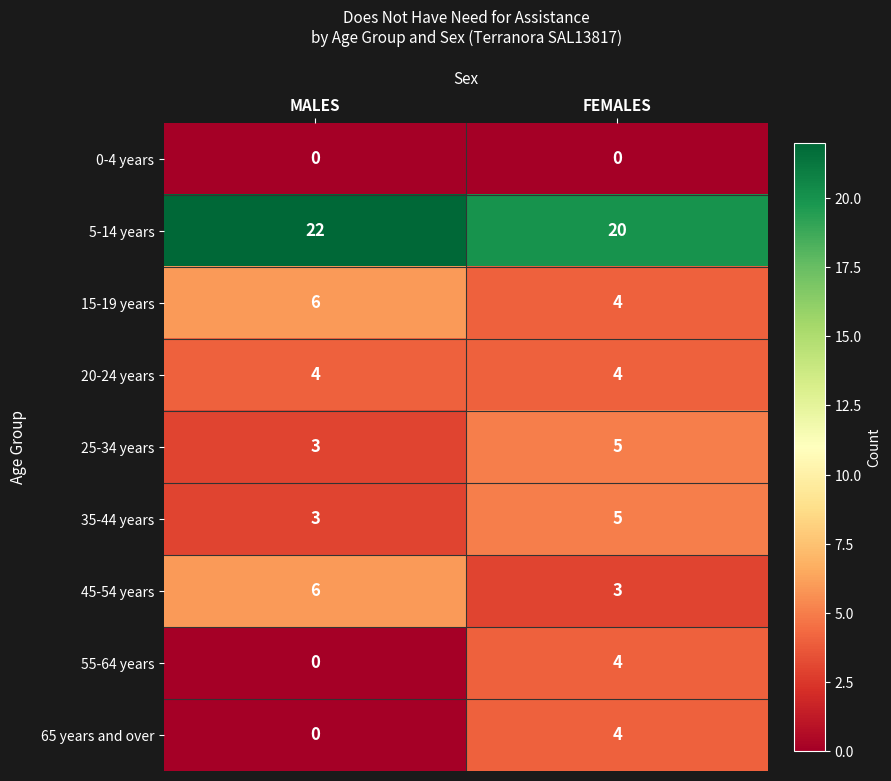

Rank the categories by 65 years and over value from highest to lowest.

FEMALES, MALES